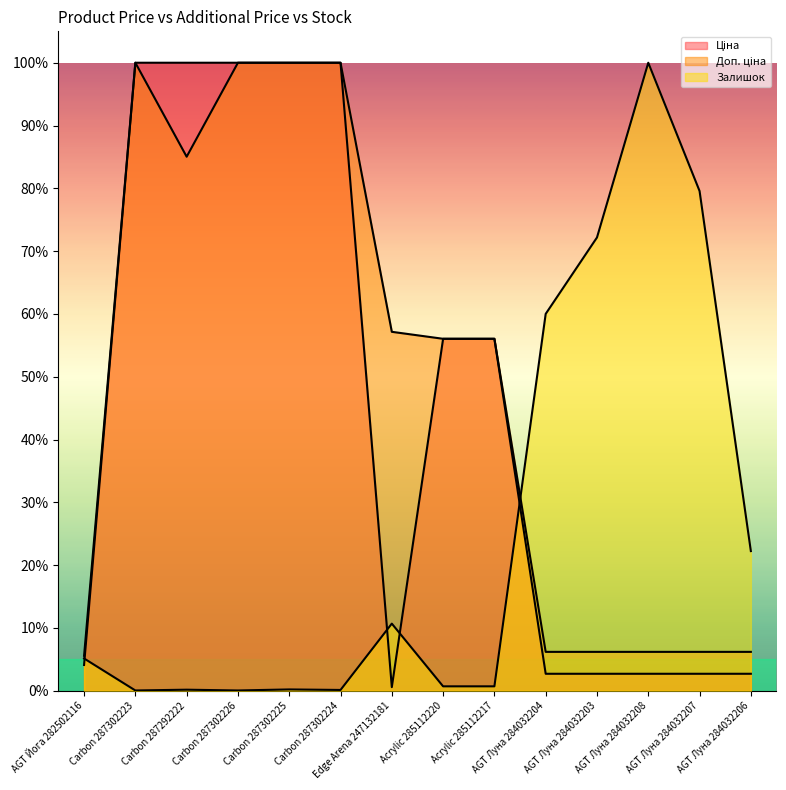

Reading left to right, list all the values displayed in this chart.

Ціна: 0.0	1.0	1.0	1.0	1.0	1.0	0.0	0.6	0.6	0.0	0.0	0.0	0.0	0.0
Доп. ціна: 0.1	1.0	0.9	1.0	1.0	1.0	0.6	0.6	0.6	0.1	0.1	0.1	0.1	0.1
Залишок: 0.1	0.0	0.0	0.0	0.0	0.0	0.1	0.0	0.0	0.6	0.7	1.0	0.8	0.2